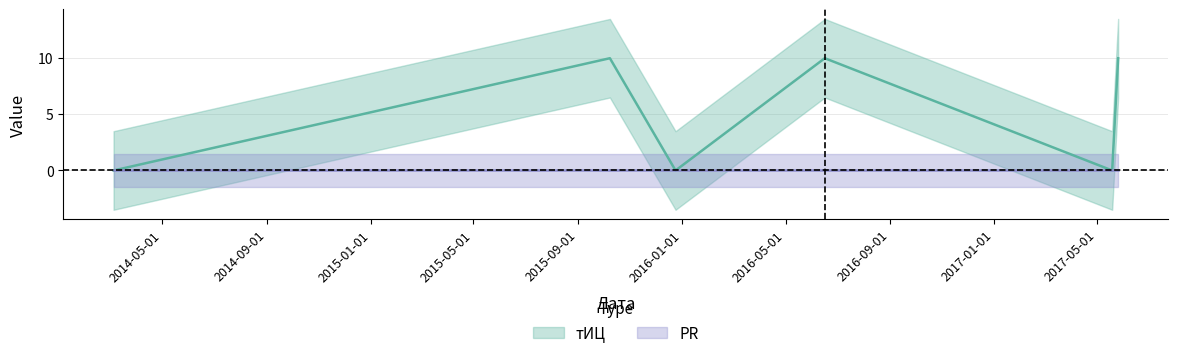

What is the label of the 2nd point from the right?

2017-05-19